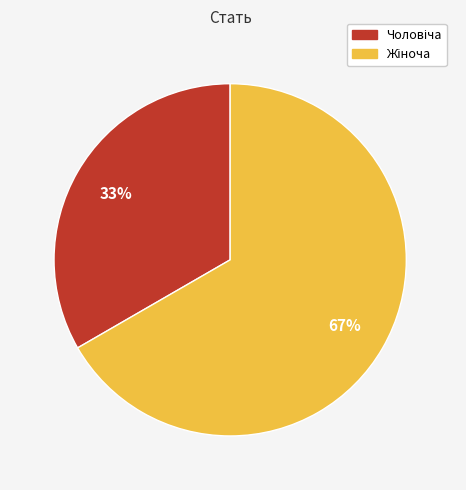

Does any single category account for the majority?

Yes